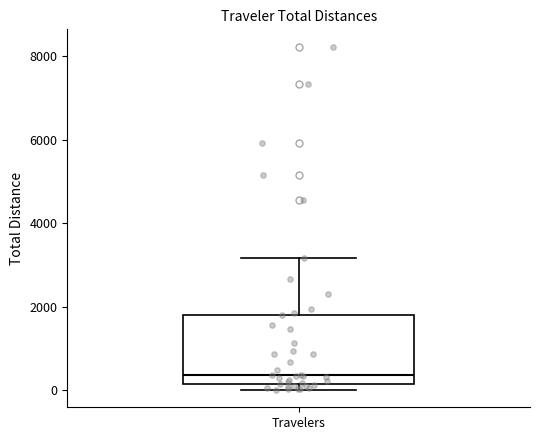

Where does the median line of the box for Travelers sit on the y-axis? The values are not printed on the chart, so give them approximately, as read against the axis.

400